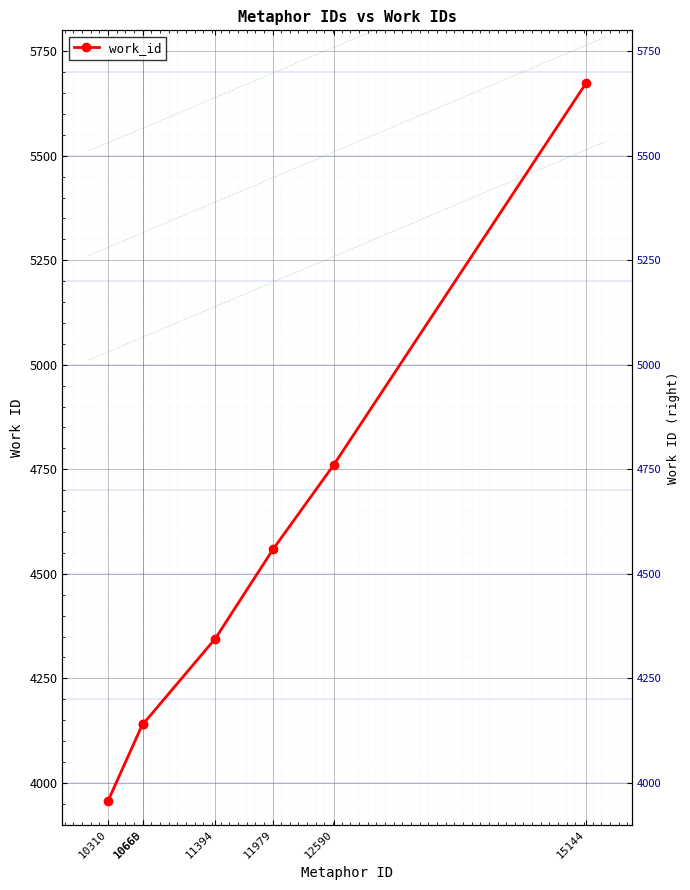

True or false: the data shows 5722 at 10660.

False